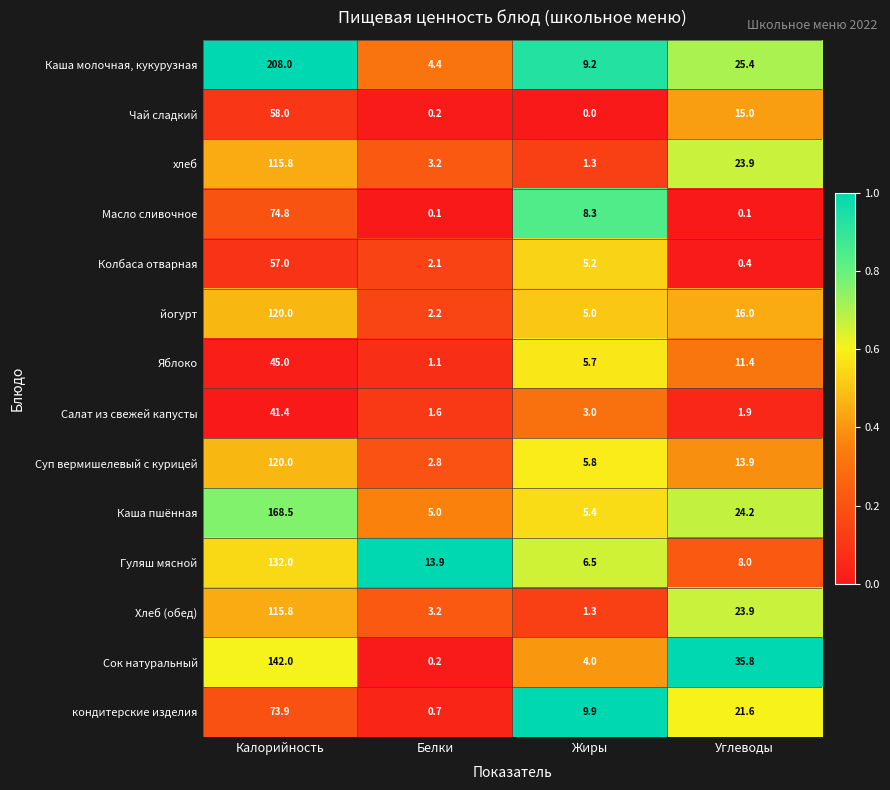

What is the sum of all Хлеб (обед) values?

144.2